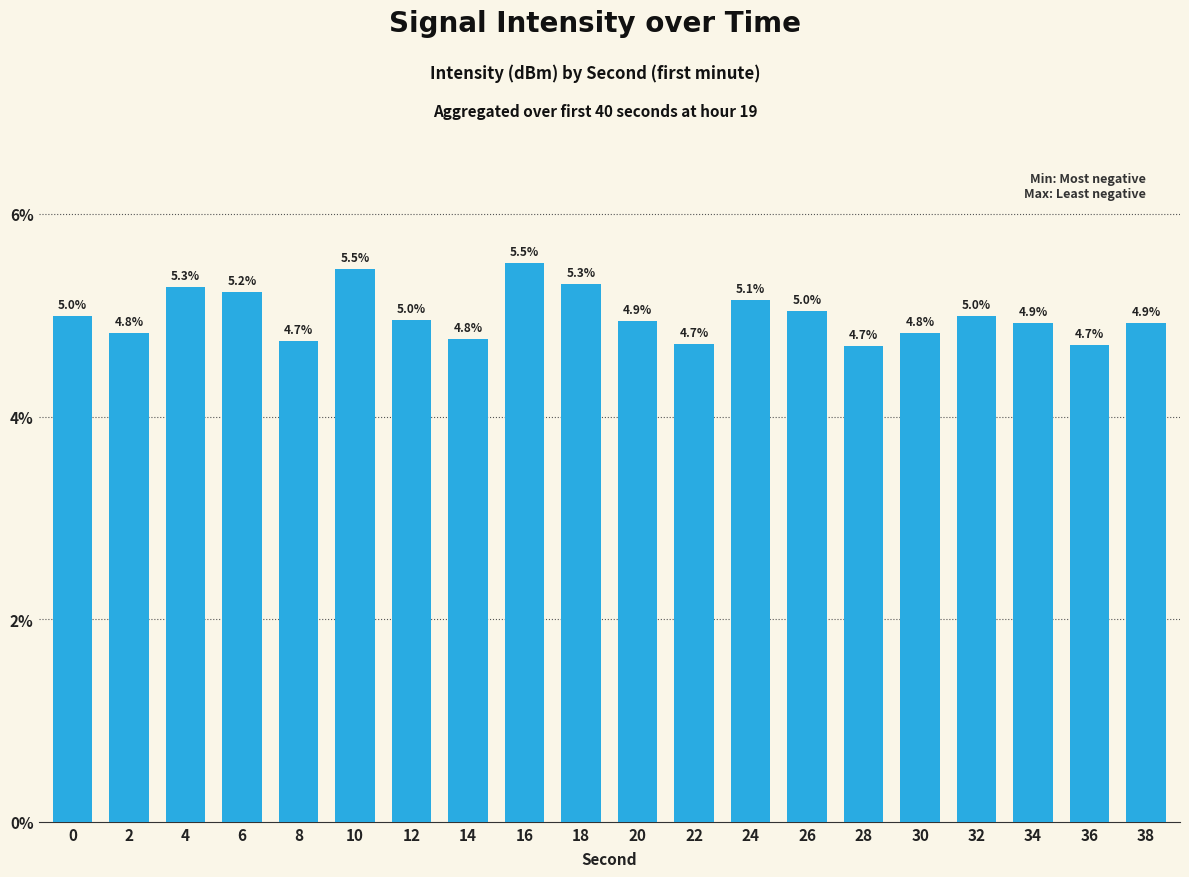

What is the greatest value displayed?

5.5